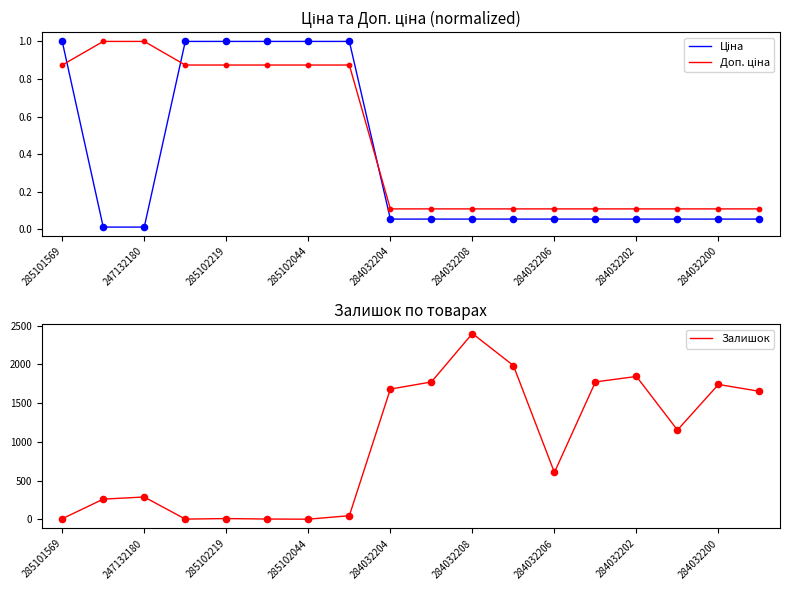

What is the maximum value for Залишок?

2400